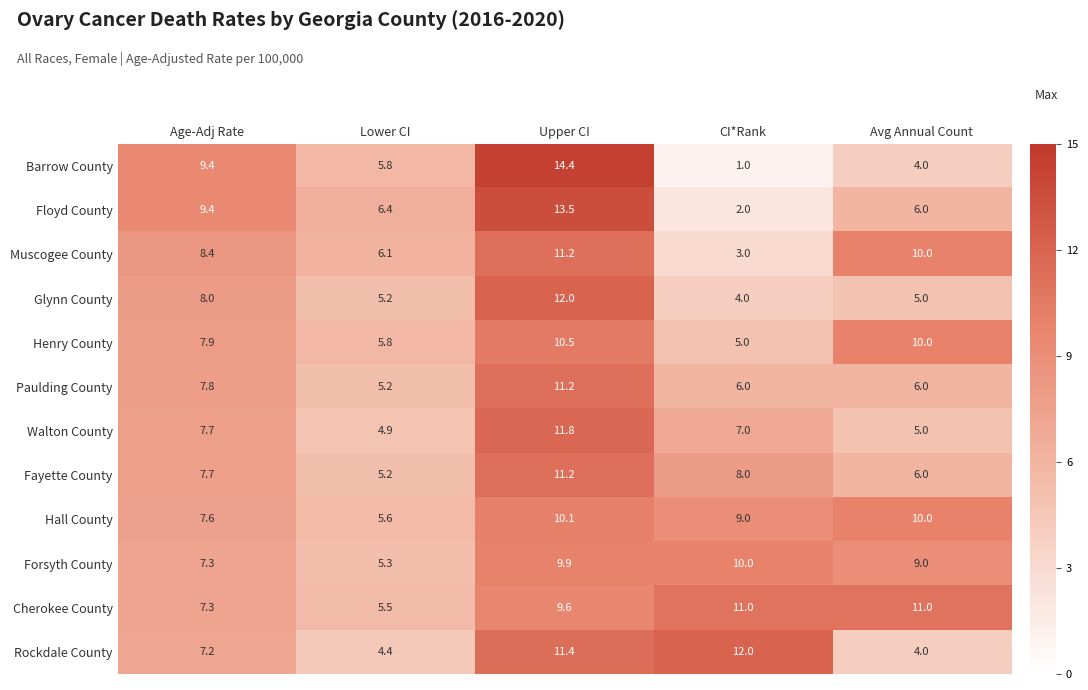

Which category has the lowest value across all series?

CI*Rank